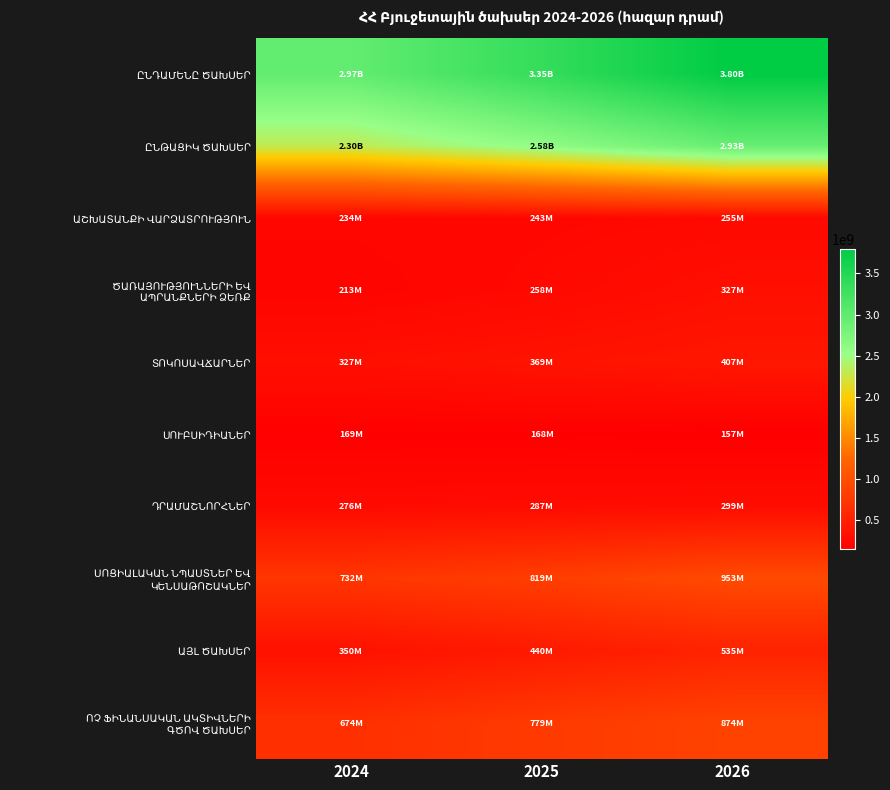

Which series has the widest spread of values?

ԸՆԴԱՄԵՆԸ ԾԱԽՍԵՐ